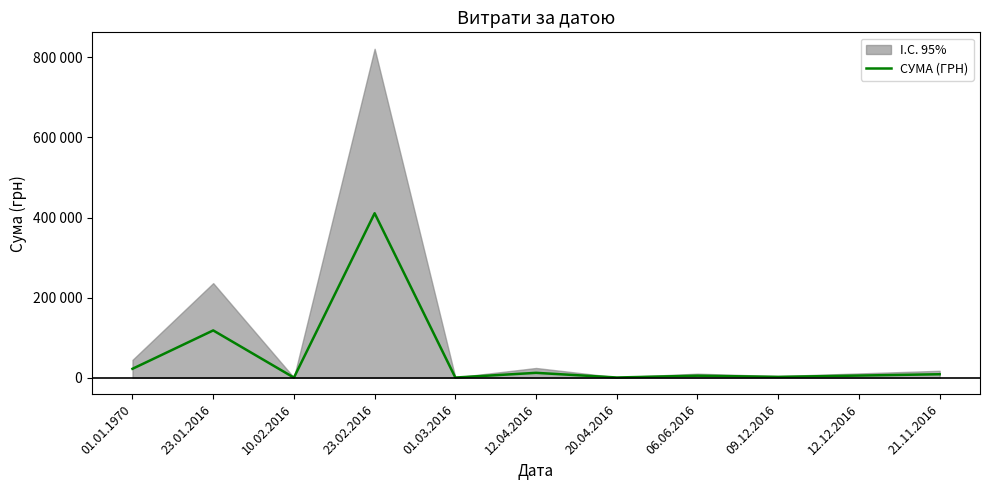

Is it true that the value at 12.12.2016 is 2375.0?

False